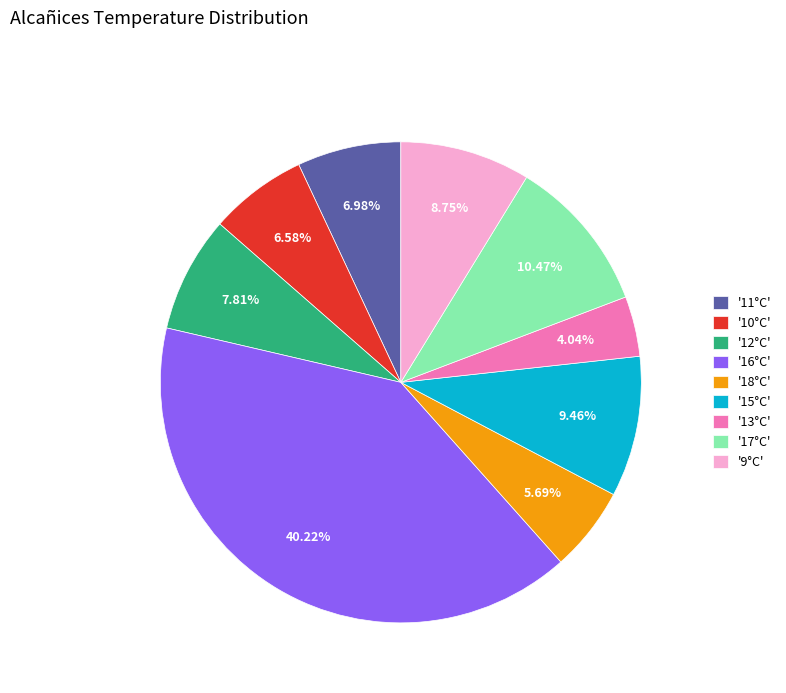

Does any single category account for the majority?

No